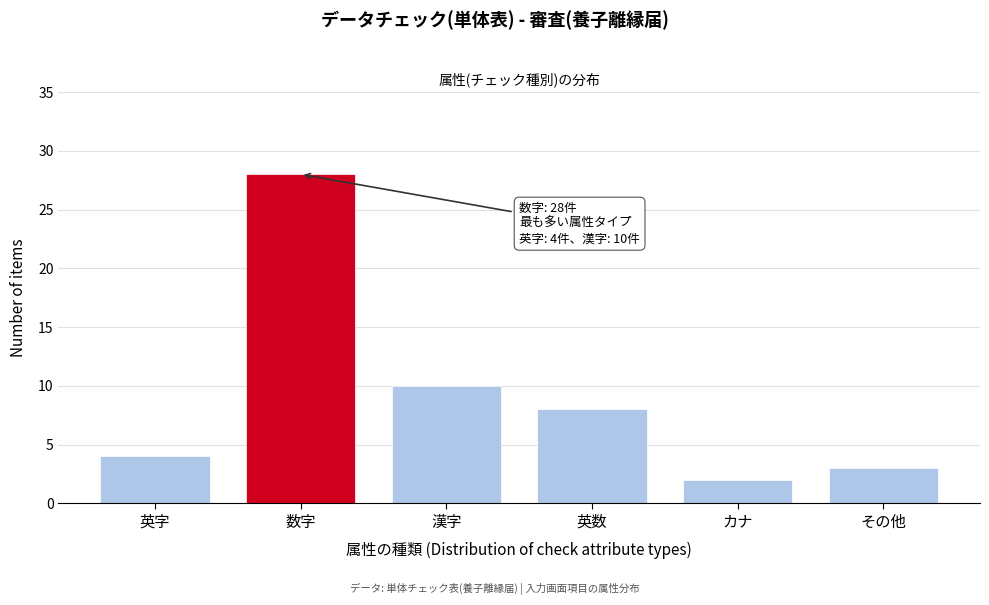

Reading right to left, transcribe all the data shown in this chart.

その他=3	カナ=2	英数=8	漢字=10	数字=28	英字=4